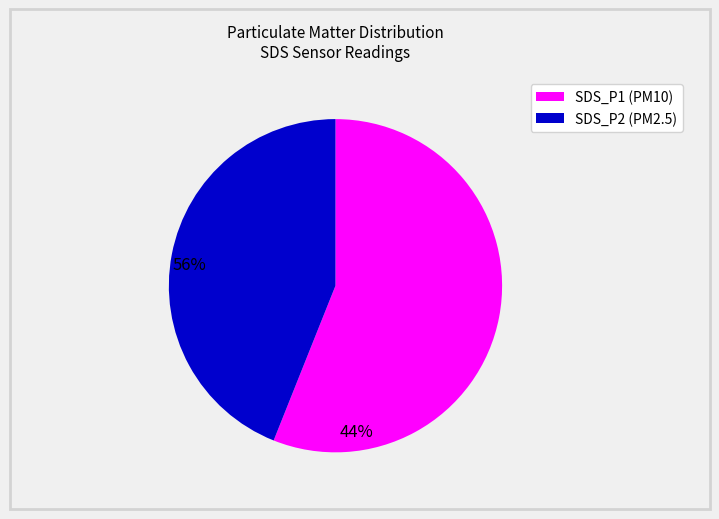

Count the number of slices in the pie.

2